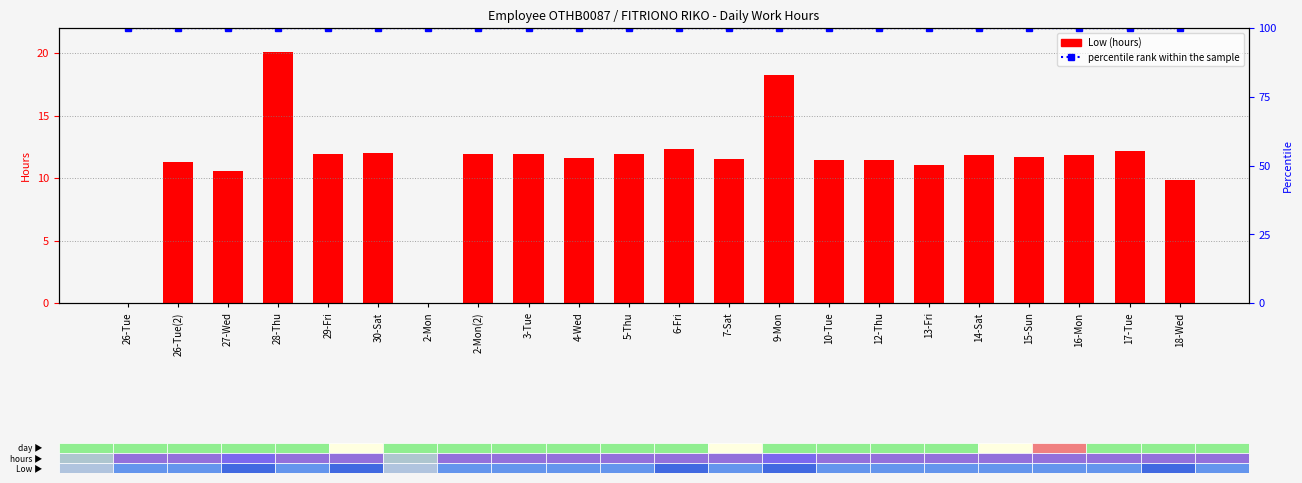

At which category is the sum across all series the highest?

28-Thu